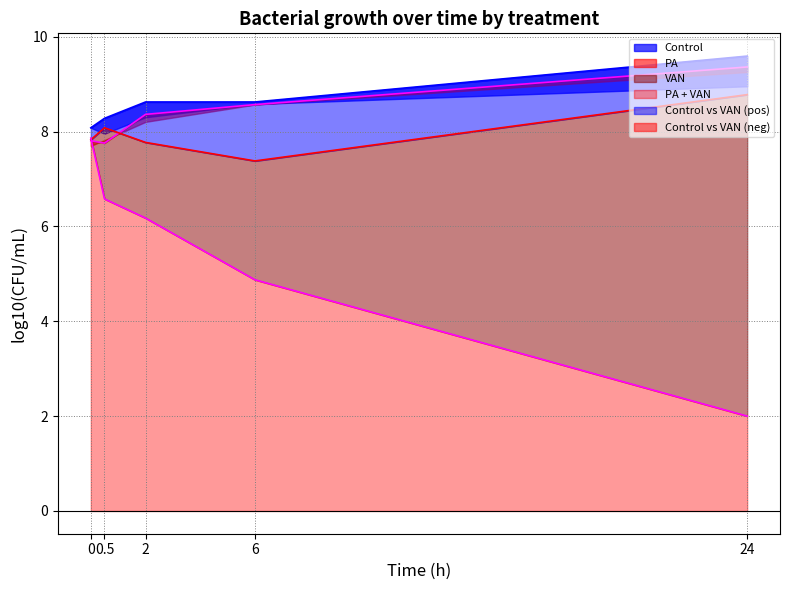

What is the total value across all series at 0?

31.6